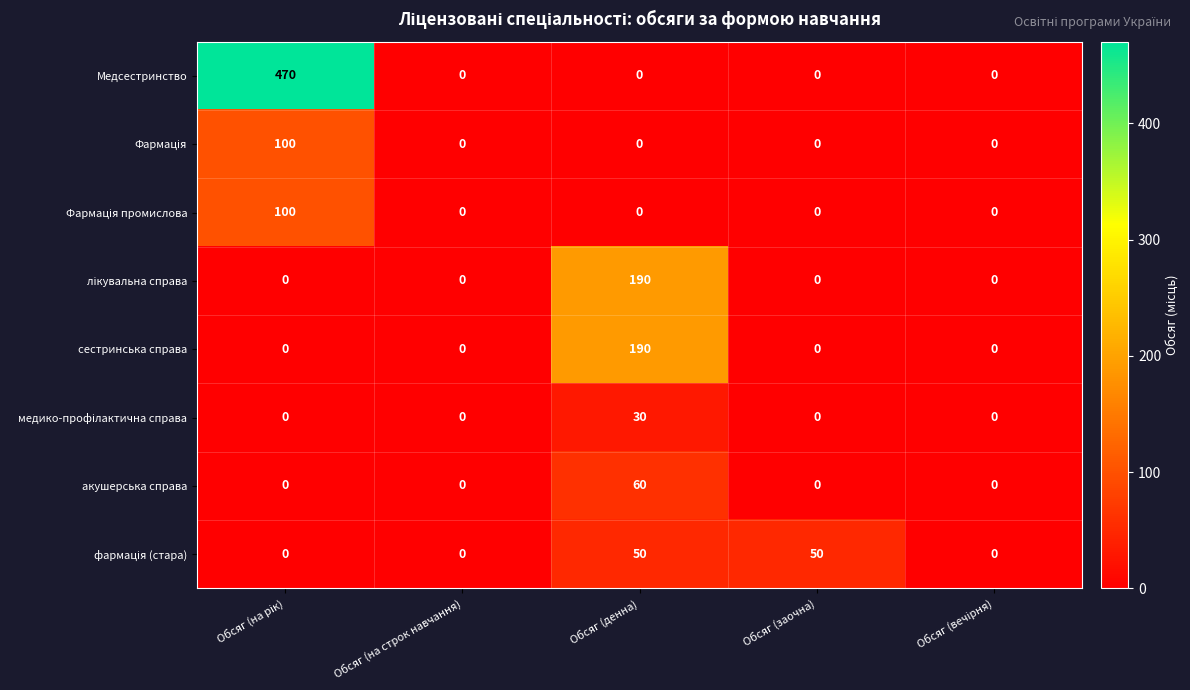

Which series has the largest total across all categories?

Медсестринство